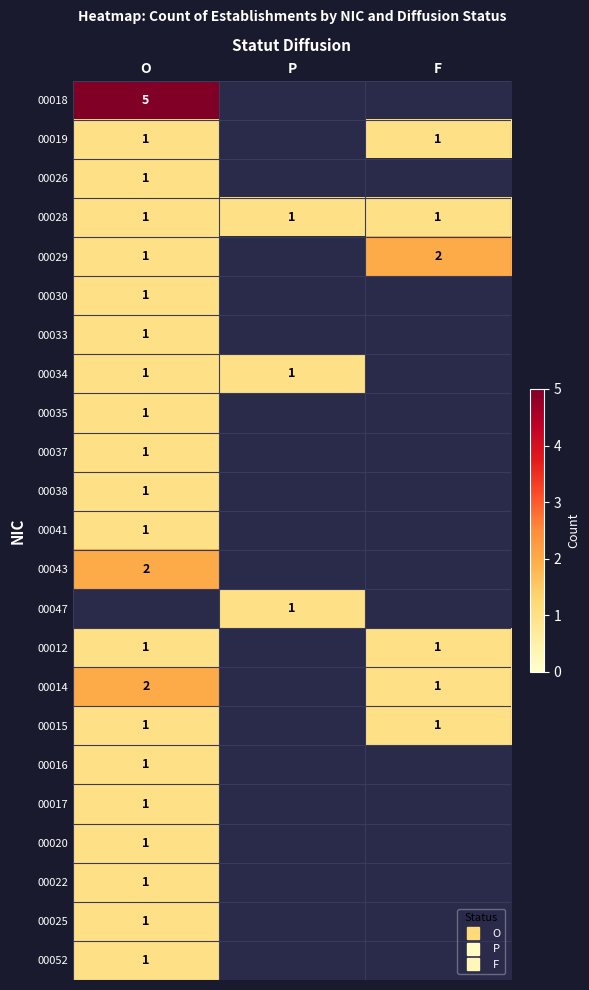

List the labels in order of 00033 value, largest first.

O, P, F